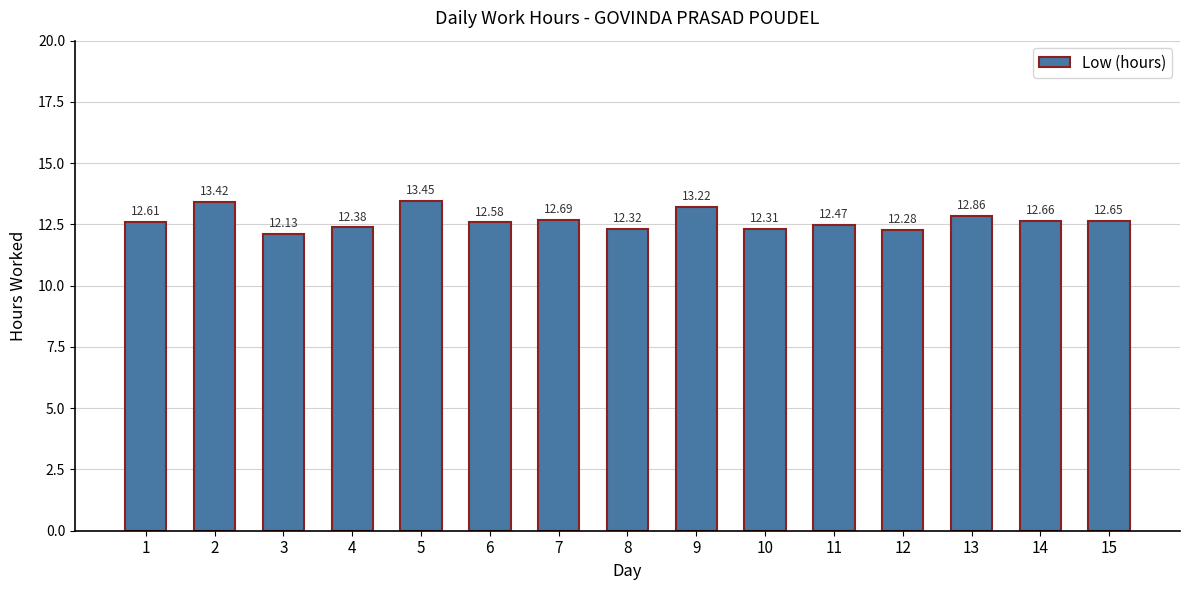

What is the smallest value displayed?

12.1